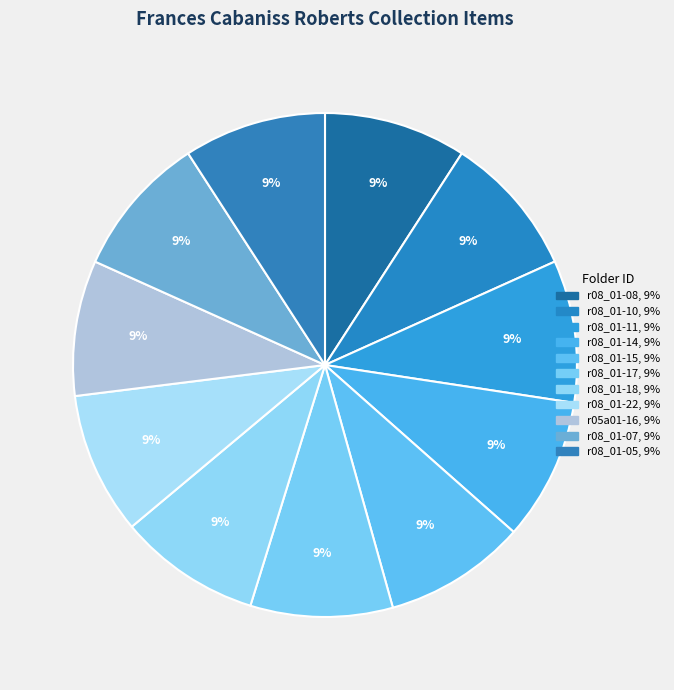

Which category has the biggest portion of the pie?

r08_01-05